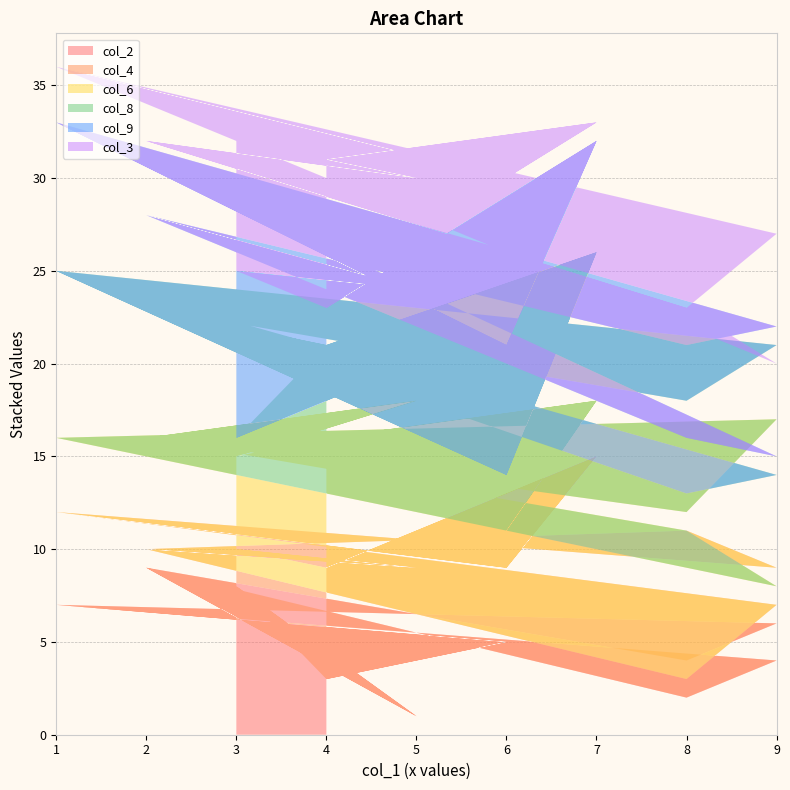

Reading left to right, what are all the values shown in this chart?

col_2: 4=3	7=6	6=5	1=7	9=4	8=2	2=9	5=1	3=8	4=3	7=6	6=5	1=7	9=6	8=4	2=9	5=1	3=8
col_4: 4=6	7=9	6=4	1=5	9=3	8=1	2=1	5=8	3=2	4=6	7=9	6=4	1=5	9=3	8=7	2=1	5=8	3=2
col_6: 4=7	7=3	6=2	1=4	9=1	8=8	2=6	5=9	3=5	4=7	7=3	6=2	1=4	9=8	8=1	2=6	5=9	3=5
col_8: 4=5	7=8	6=3	1=9	9=6	8=2	2=7	5=2	3=1	4=5	7=8	6=3	1=9	9=4	8=6	2=7	5=2	3=1
col_9: 4=2	7=6	6=7	1=8	9=1	8=3	2=5	5=4	3=9	4=2	7=6	6=7	1=8	9=1	8=3	2=5	5=4	3=9
col_3: 4=8	7=1	6=9	1=3	9=5	8=7	2=4	5=6	3=7	4=8	7=1	6=9	1=3	9=5	8=2	2=4	5=6	3=7